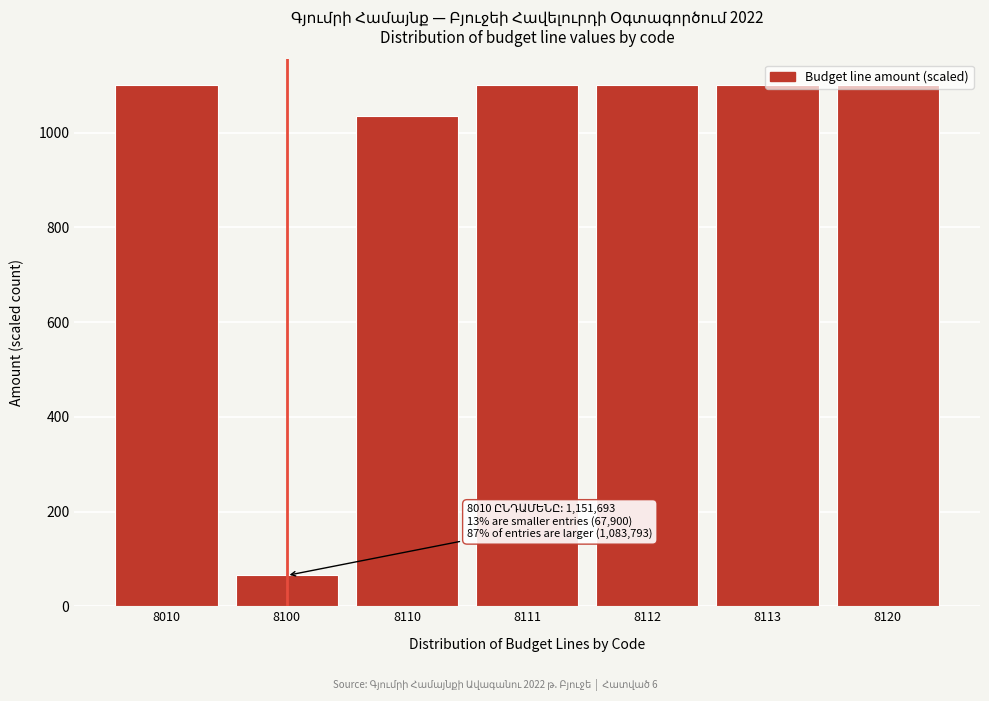

Which has a higher value, 8100 or 8120?

8120